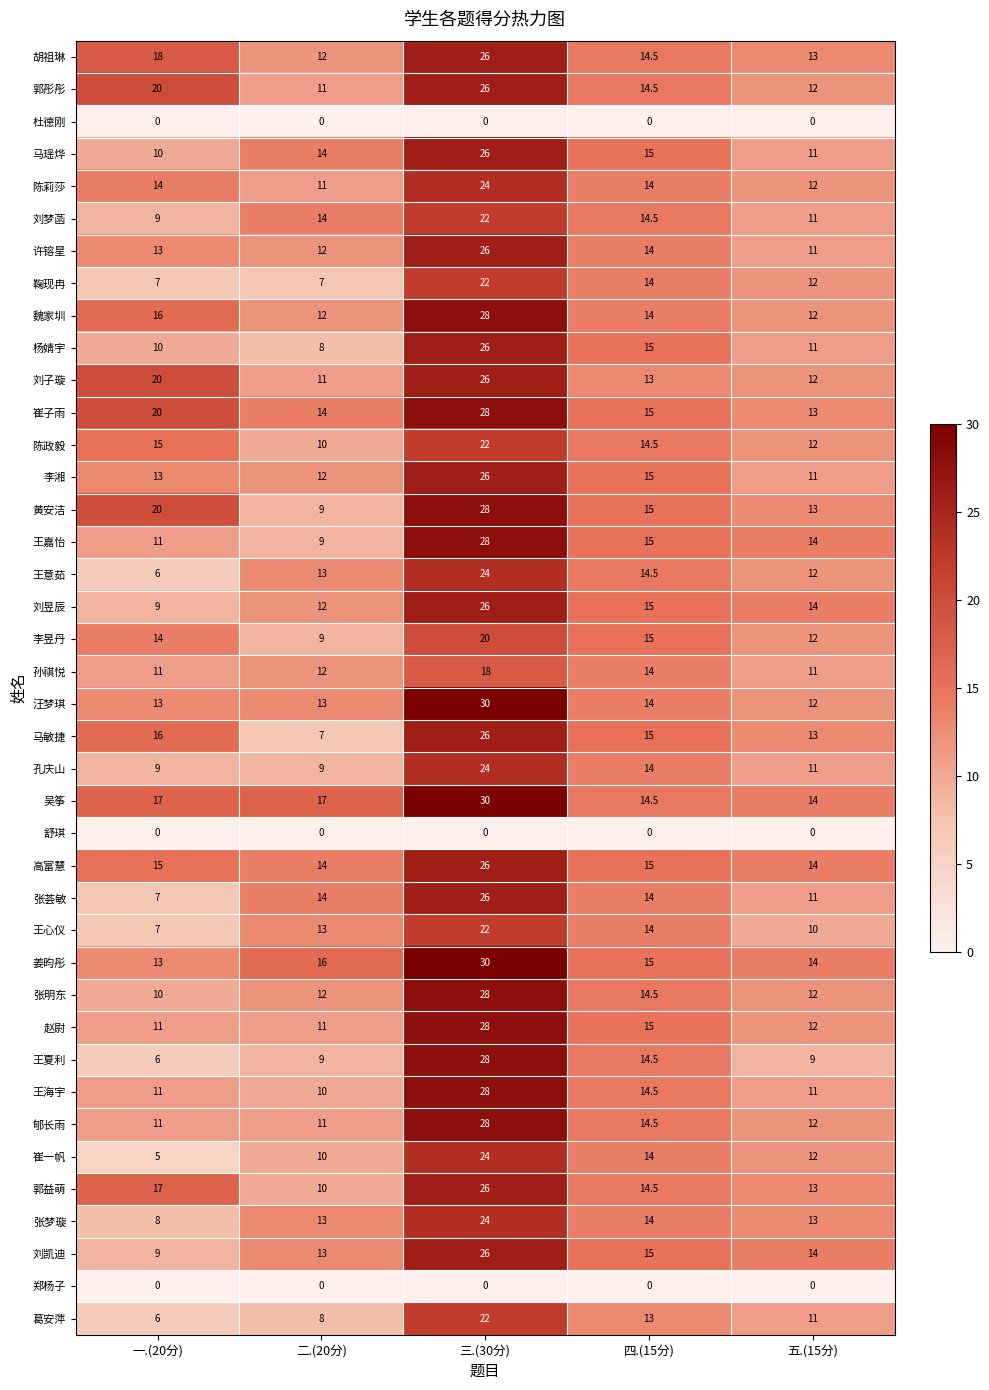

What is the lowest value of the 张梦璇 series?

8.0